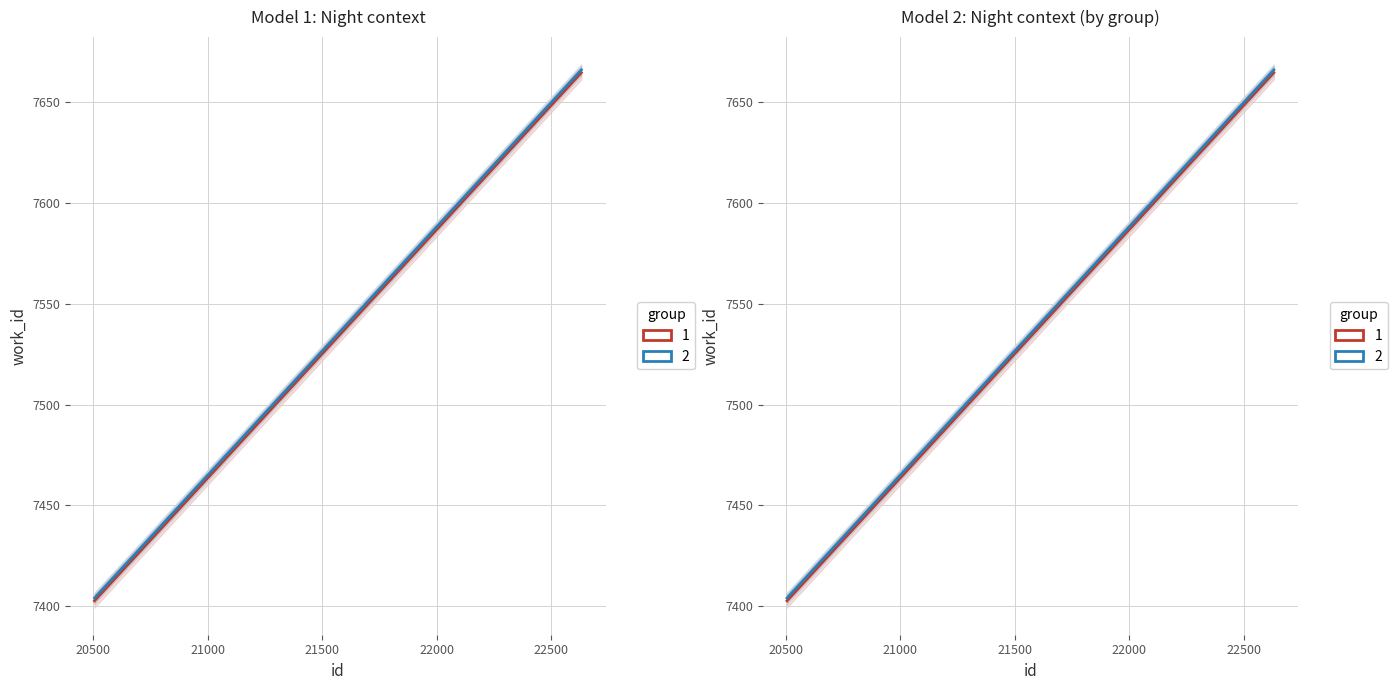

True or false: work_id (group 1) has more than 0 points higher than both neighbors.

False